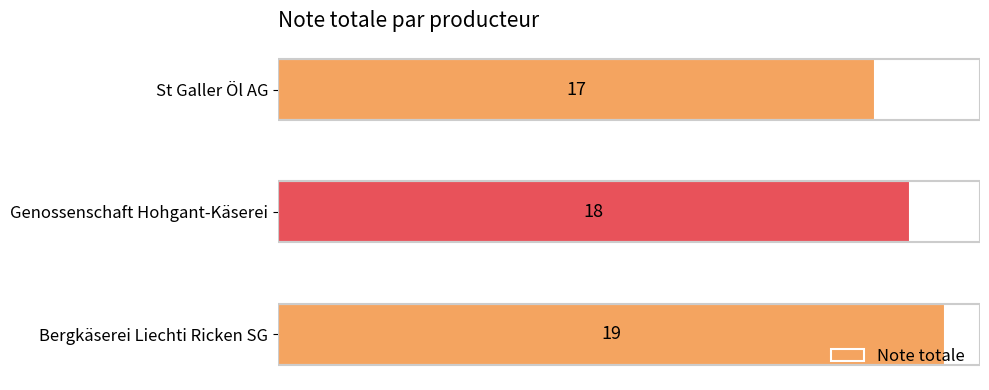

Between Bergkäserei Liechti Ricken SG and St Galler Öl AG, which is larger?

Bergkäserei Liechti Ricken SG